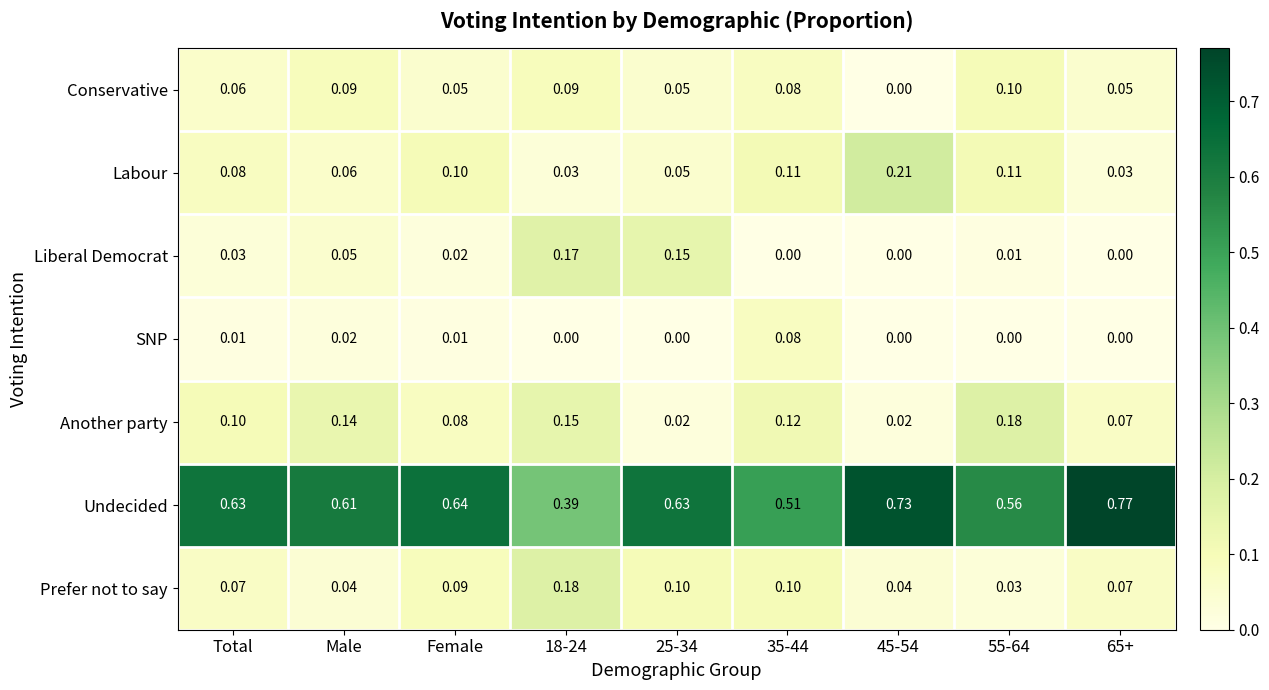

Is the value of Conservative at 45-54 greater than the value of Undecided at 45-54?

No